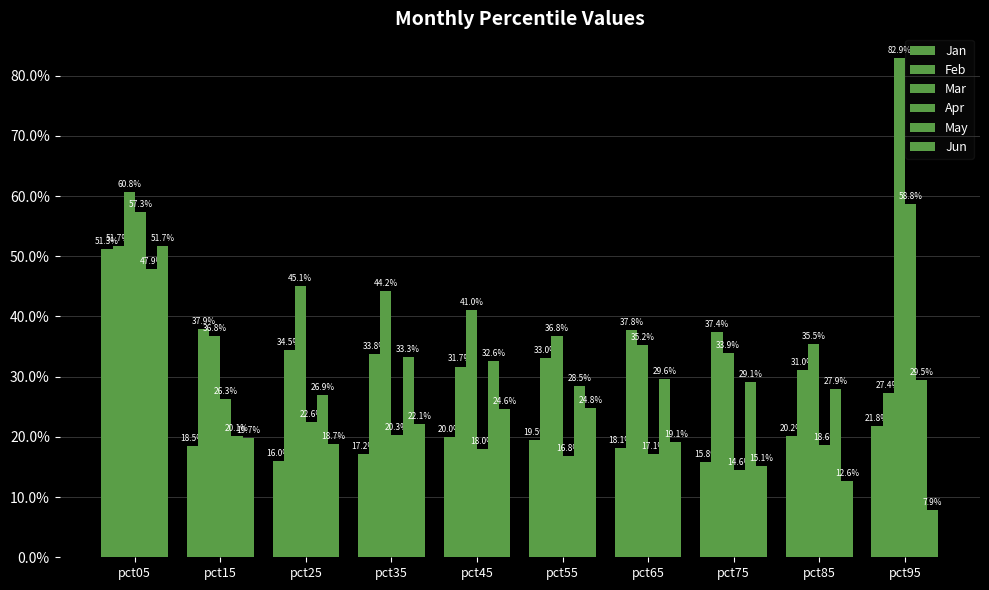

Where is Feb nearest to the value 0?

pct95